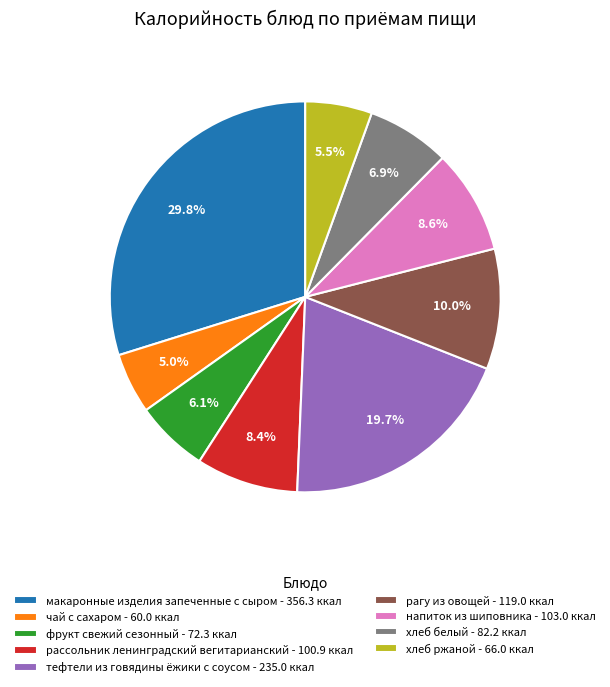

To the nearest percent, what portion does макаронные изделия запеченные с сыром represent?

30%